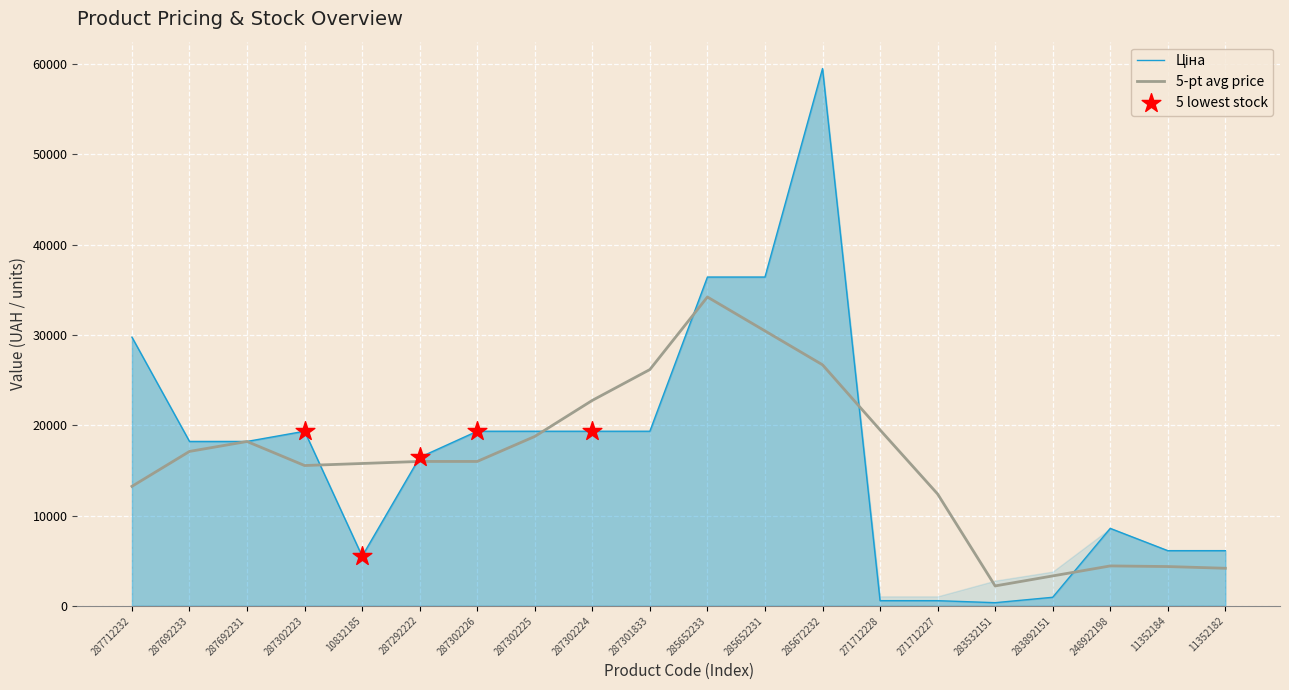

At how many categories does at least one series exceed 17520?

11